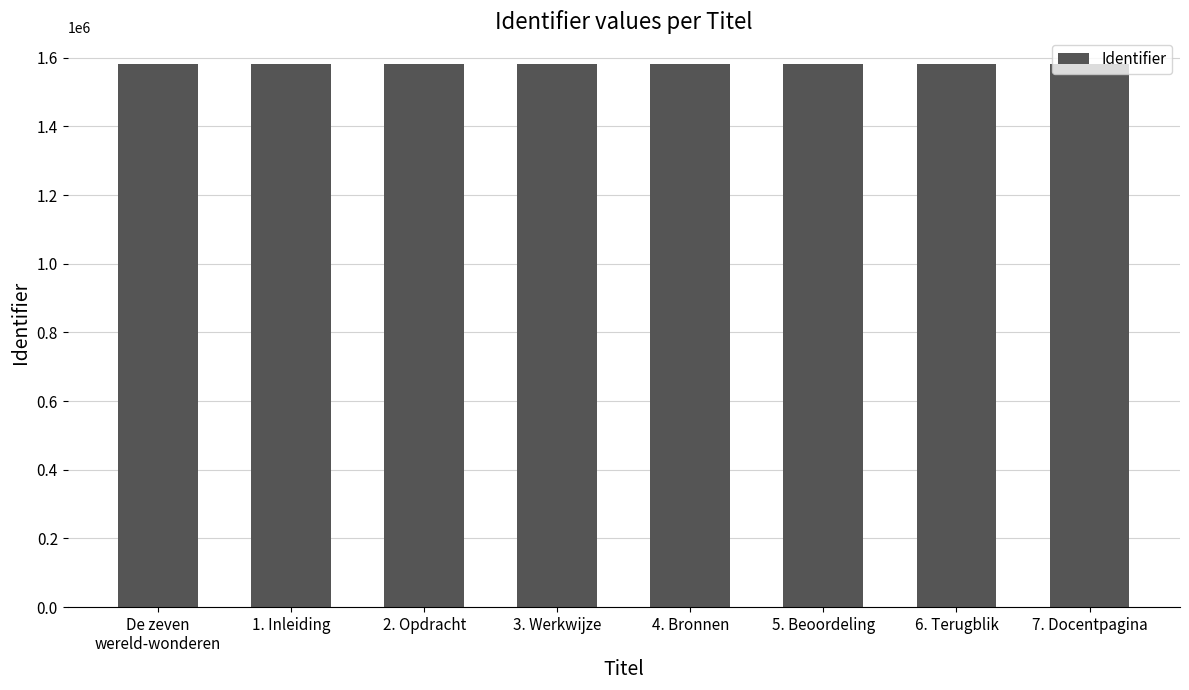

What is the average value?

1580220